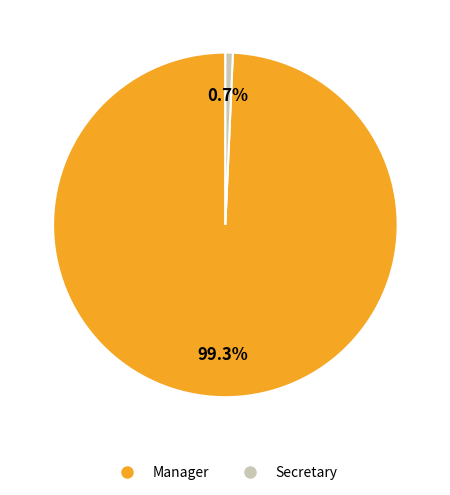

What percentage is the Manager slice, to the nearest percent?

99%